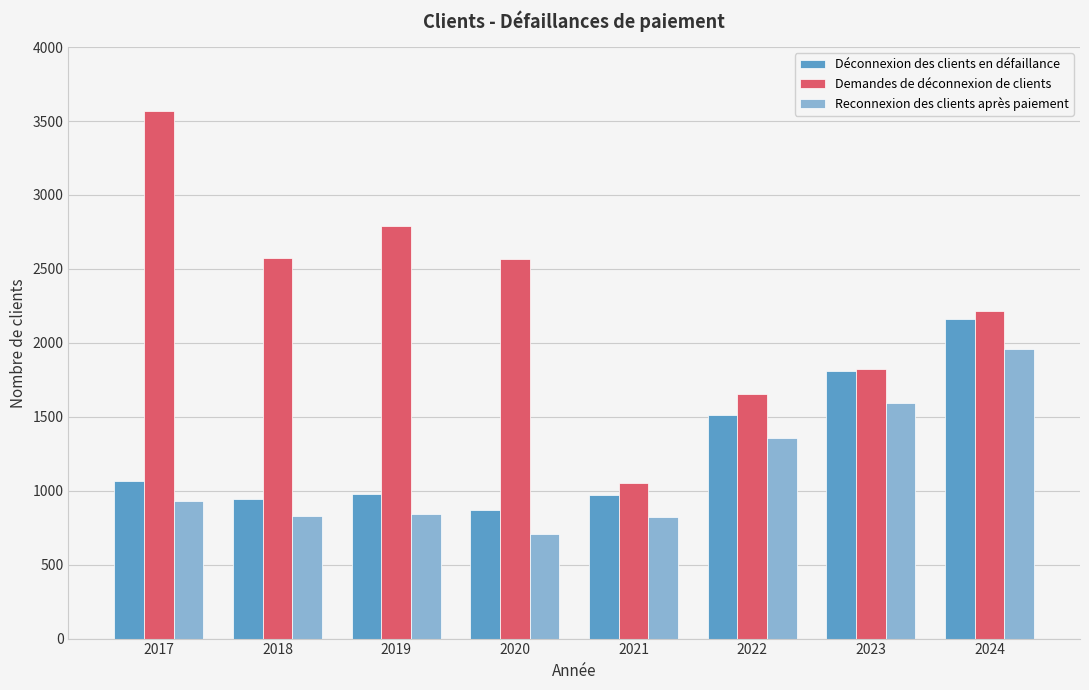

Which category has the highest value in the Reconnexion des clients après paiement series?

2024